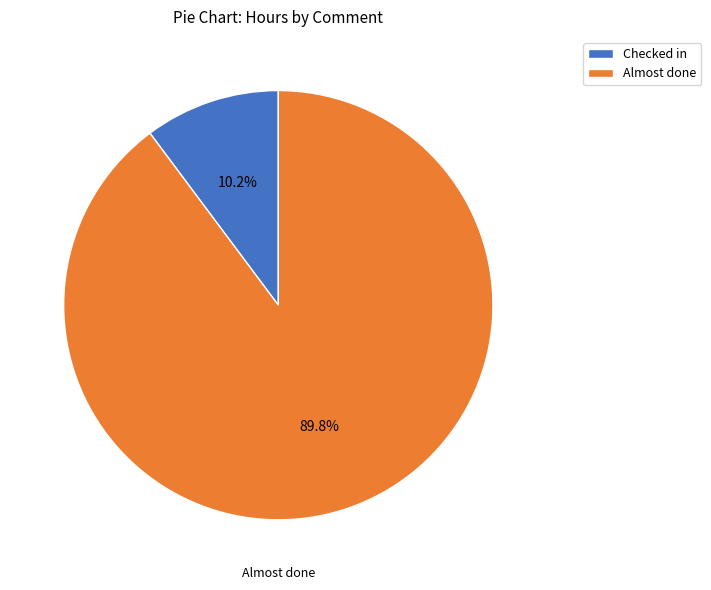

What percentage is the Checked in slice, to the nearest percent?

10%